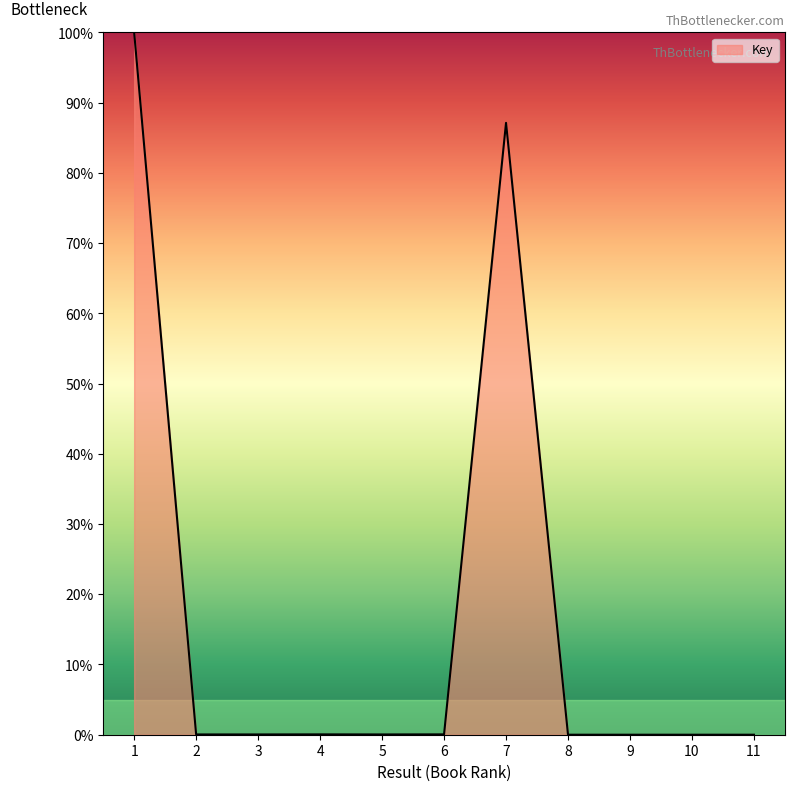

What is the average value?

17.0